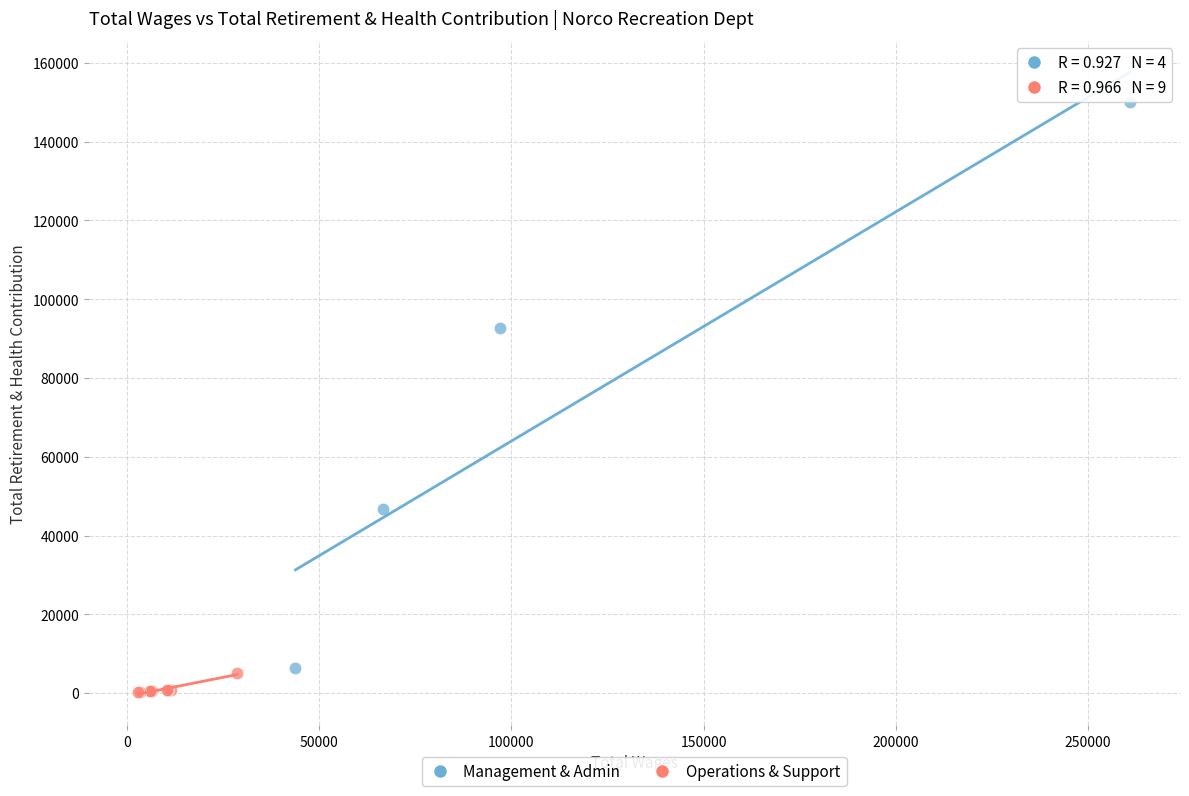

Which series reaches the maximum Y coordinate?

Management & Admin